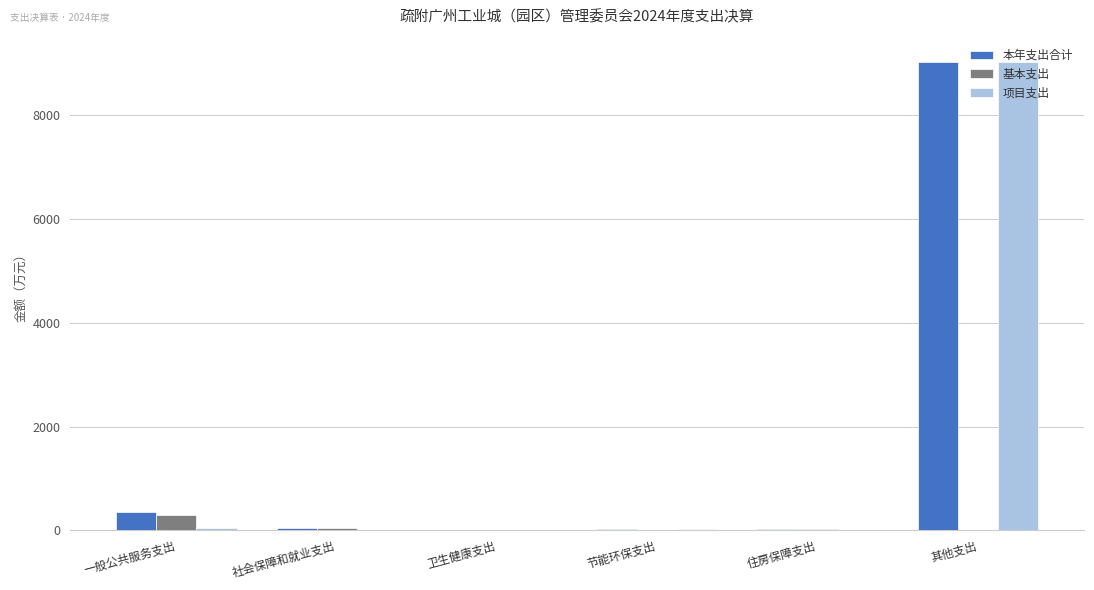

The value of 本年支出合计 at 一般公共服务支出 is 349.5. True or false?

True